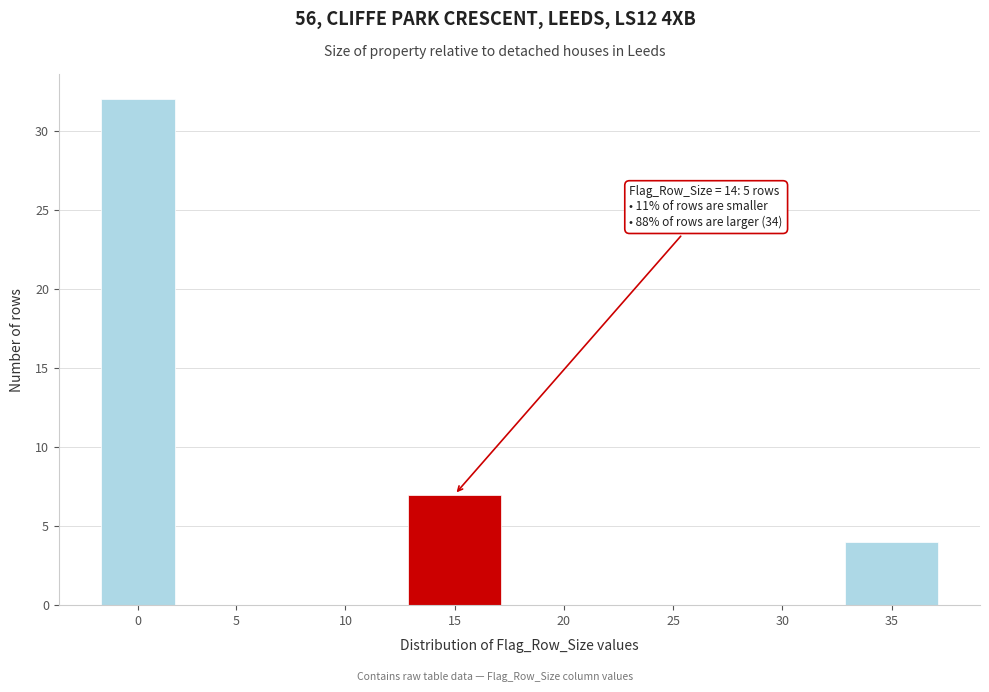

Reading left to right, transcribe all the data shown in this chart.

0=32	5=0	10=0	15=7	20=0	25=0	30=0	35=4